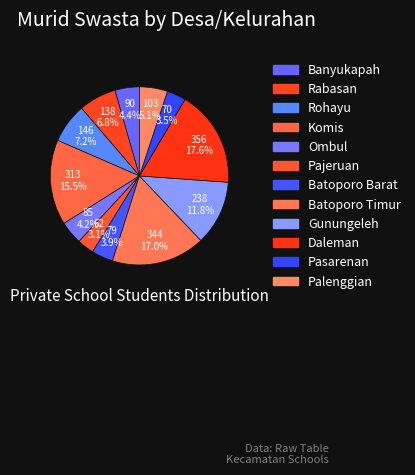

Which category has the biggest portion of the pie?

Daleman